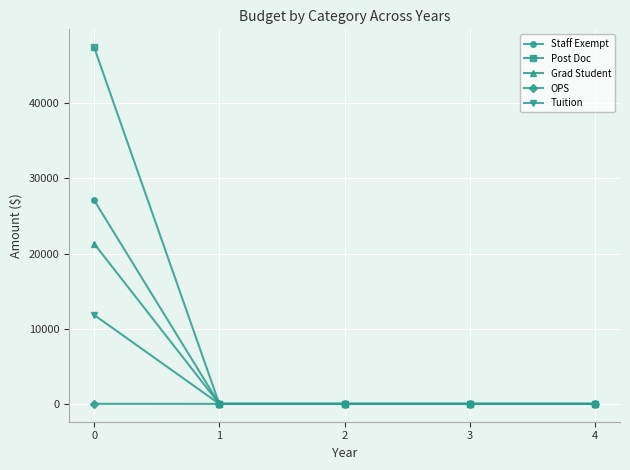

At how many categories does at least one series exceed 29345?

1